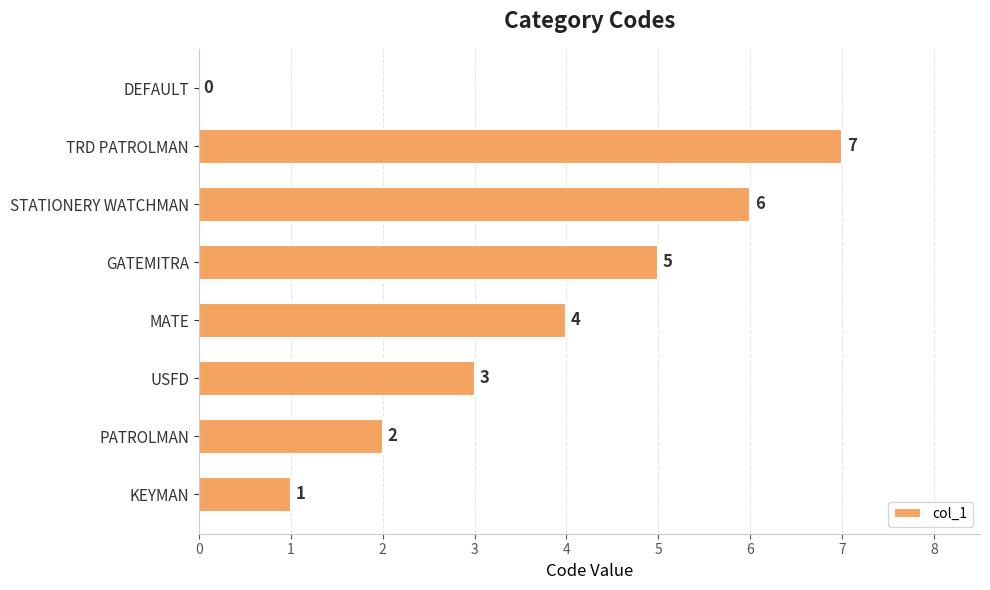

Are the bars horizontal?

Yes